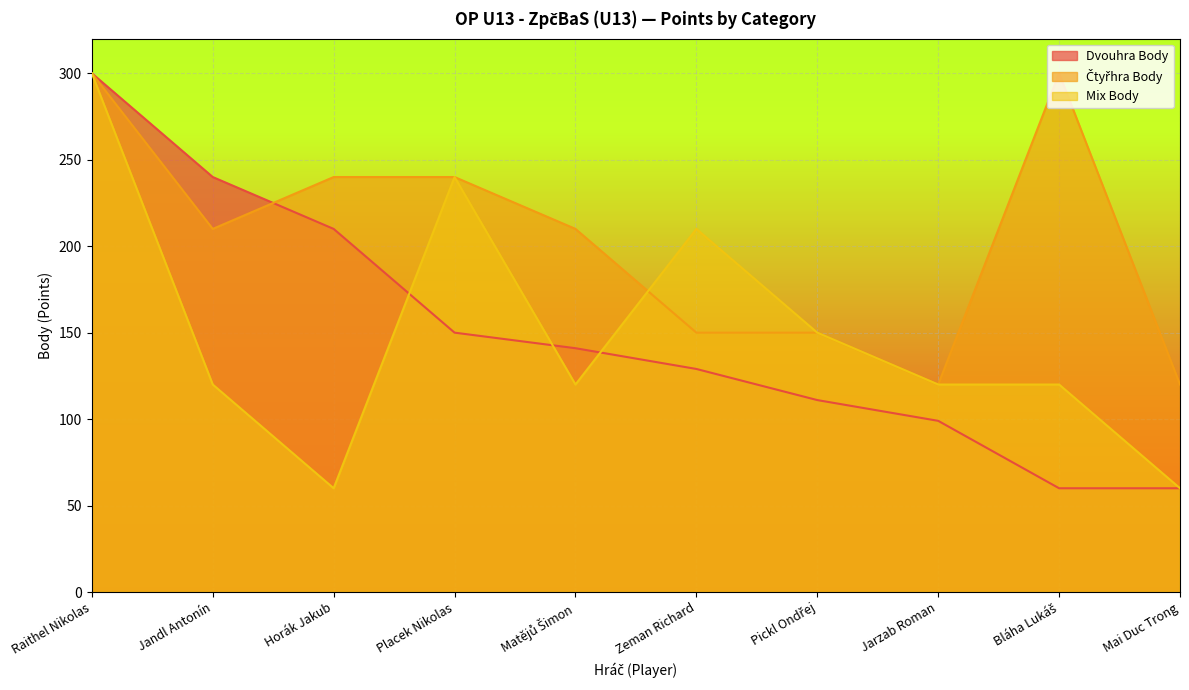

How many interior local peaks does the Čtyřhra Body series have?

1